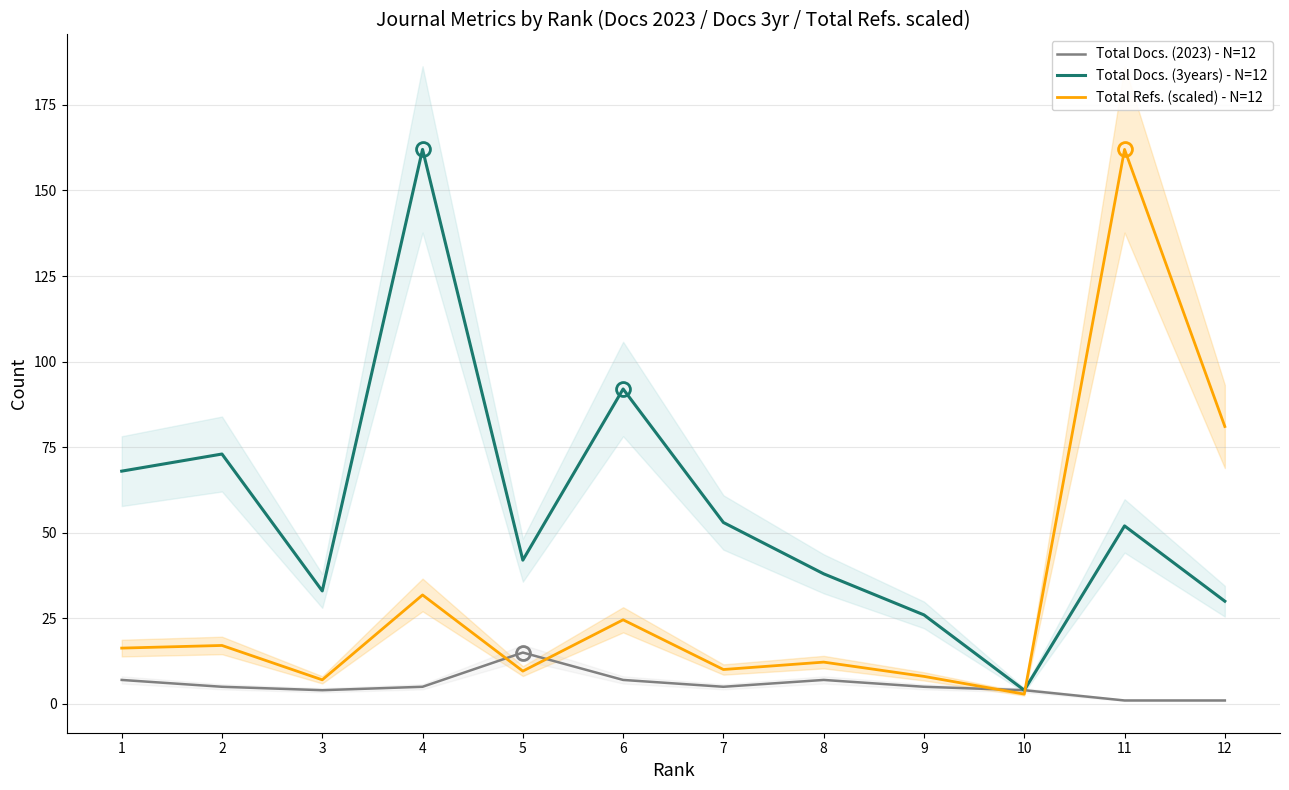

How many data points in Total Docs. (3years) - N=12 are above 52?

5